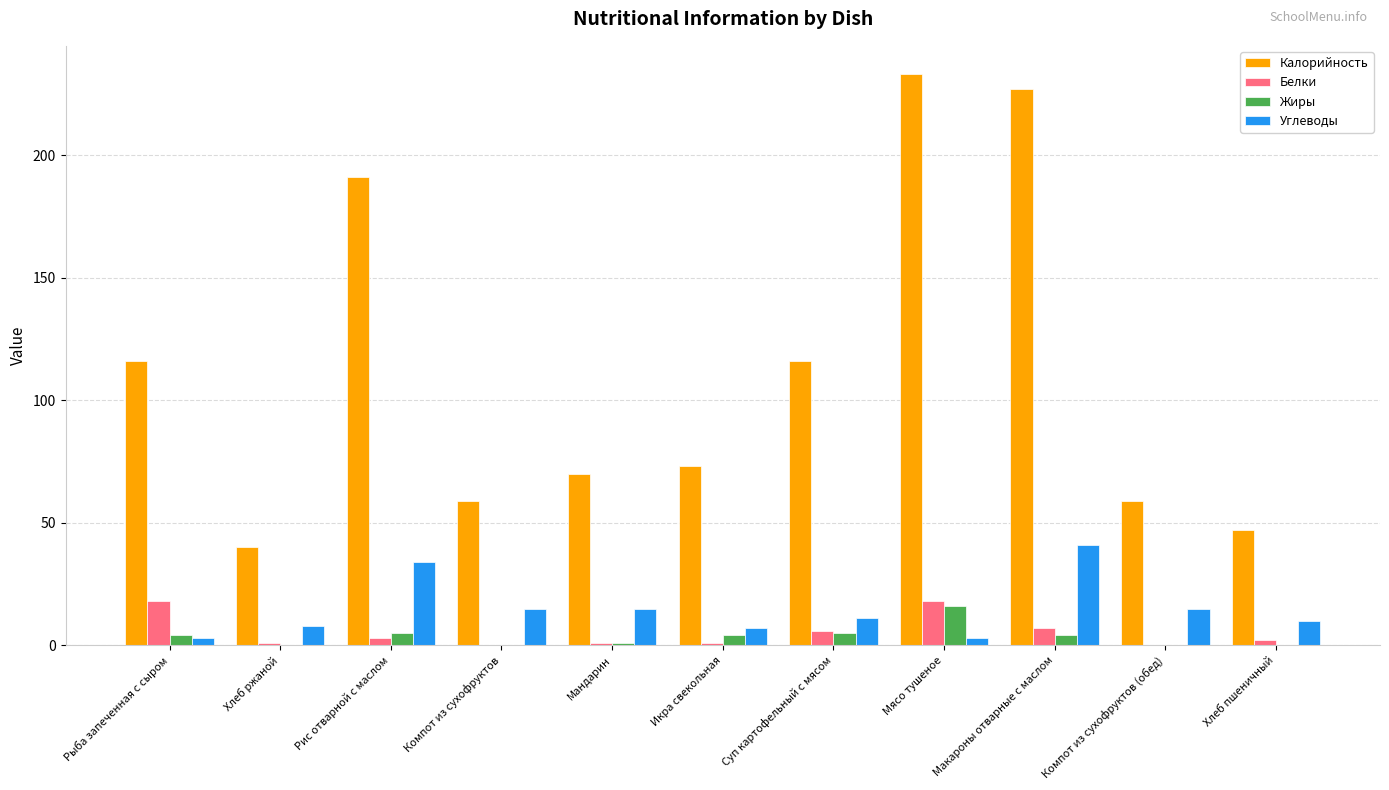

What is the highest value of the Жиры series?

16